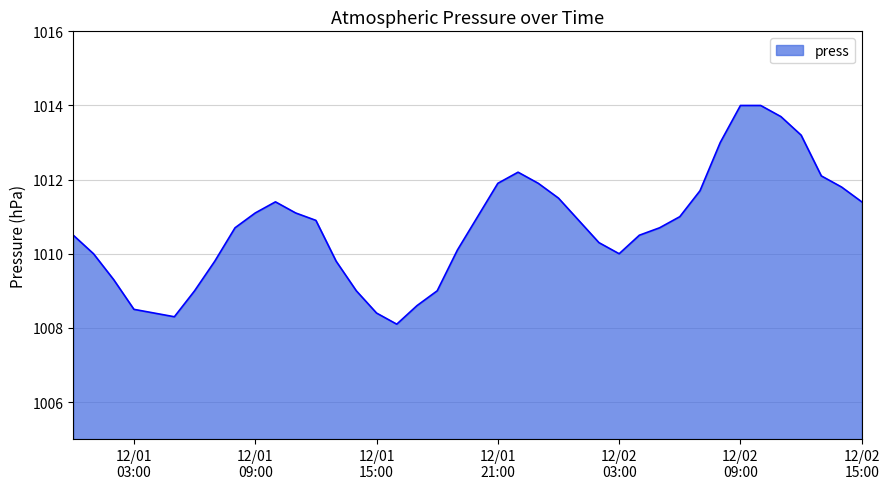

What is the minimum value shown in the chart?

1008.1